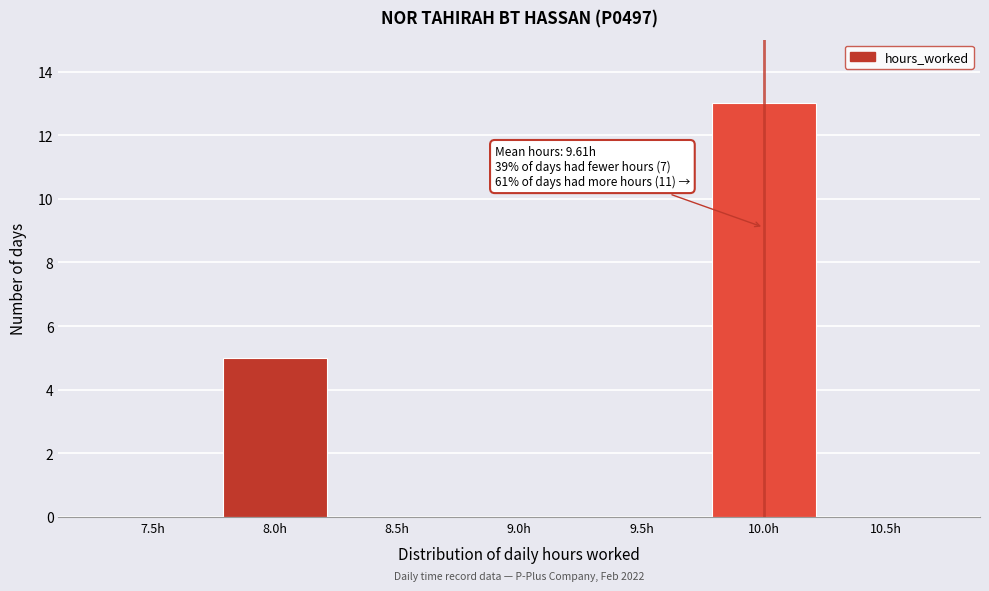

Reading left to right, extract all data points from this chart.

7.5h=0	8.0h=5	8.5h=0	9.0h=0	9.5h=0	10.0h=13	10.5h=0